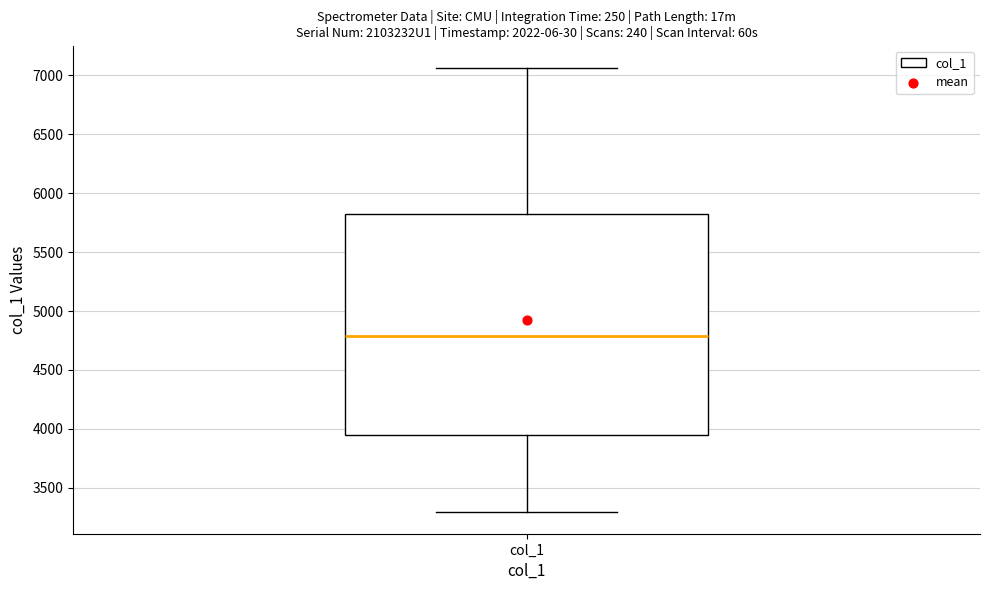

Read this box plot against the y-axis: the position of the median line, the range covered by the box, and the ends of both whiskers. The values are not printed on the chart, so give them approximately, as read against the axis.

median 4800, box 3950 to 5800, whiskers 3300 to 7050